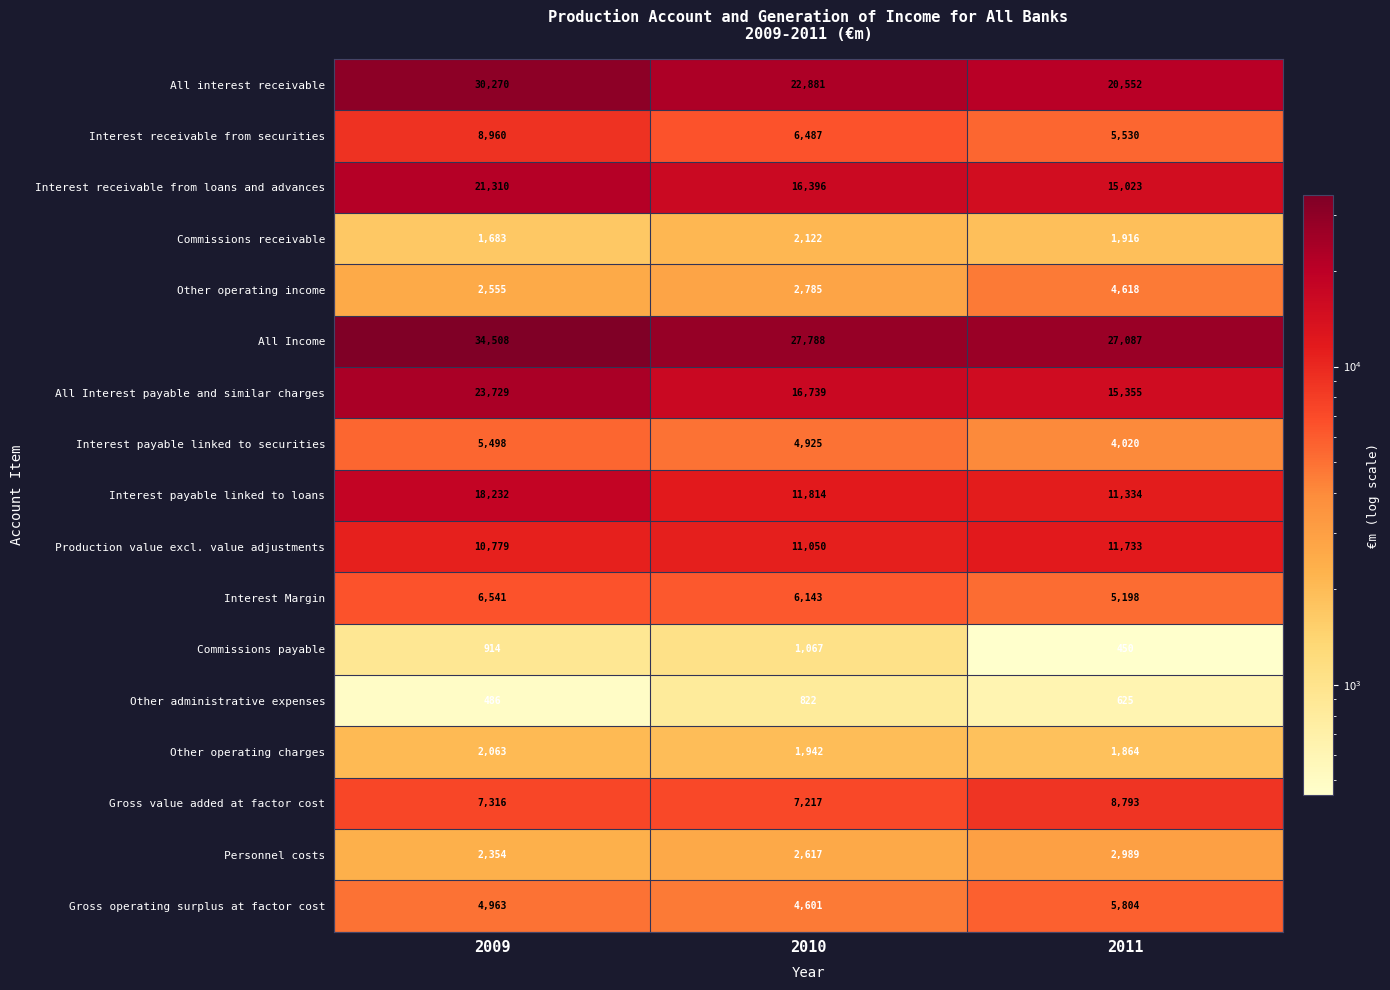

Which series has the largest total across all categories?

All Income